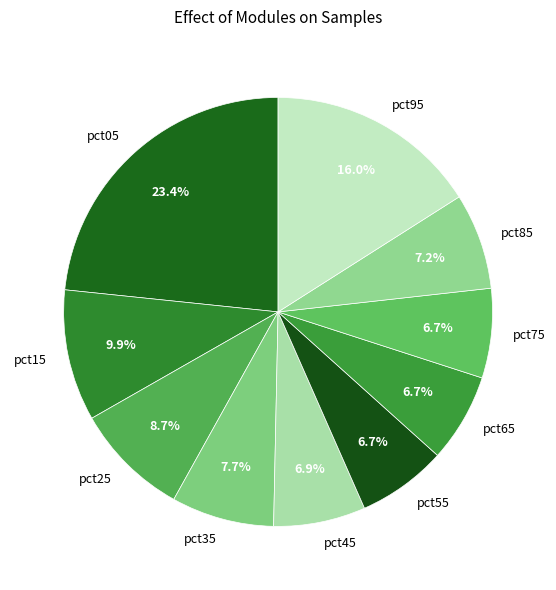

To the nearest percent, what percentage of the pie is pct25?

9%